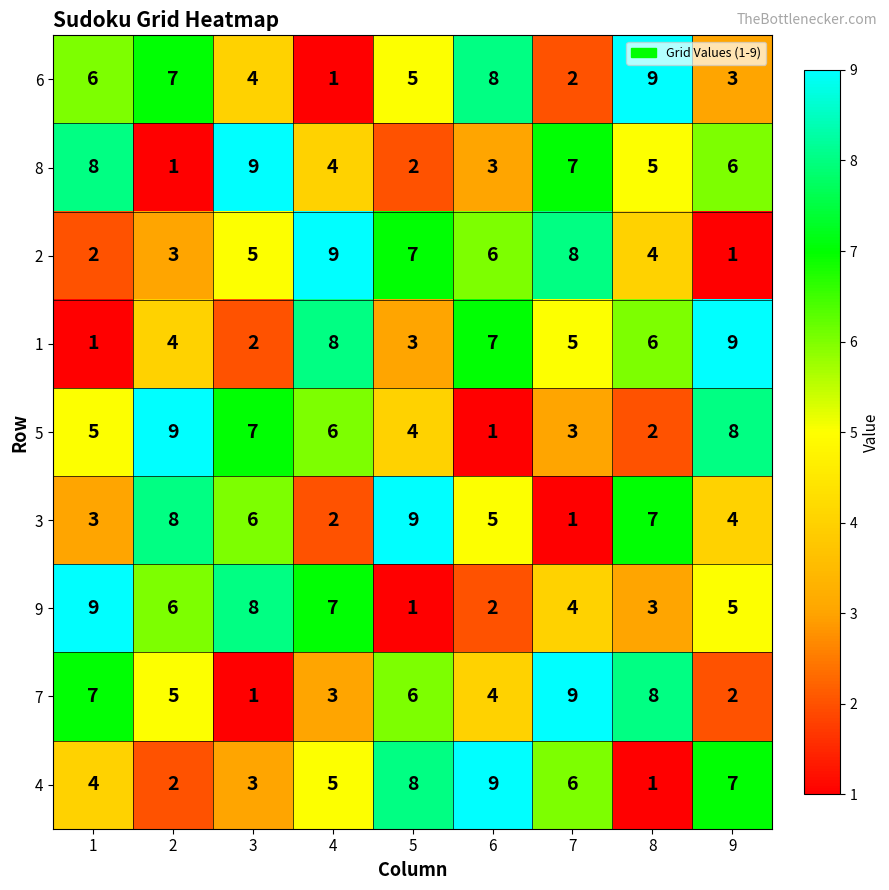

At how many categories does at least one series exceed 1?

9